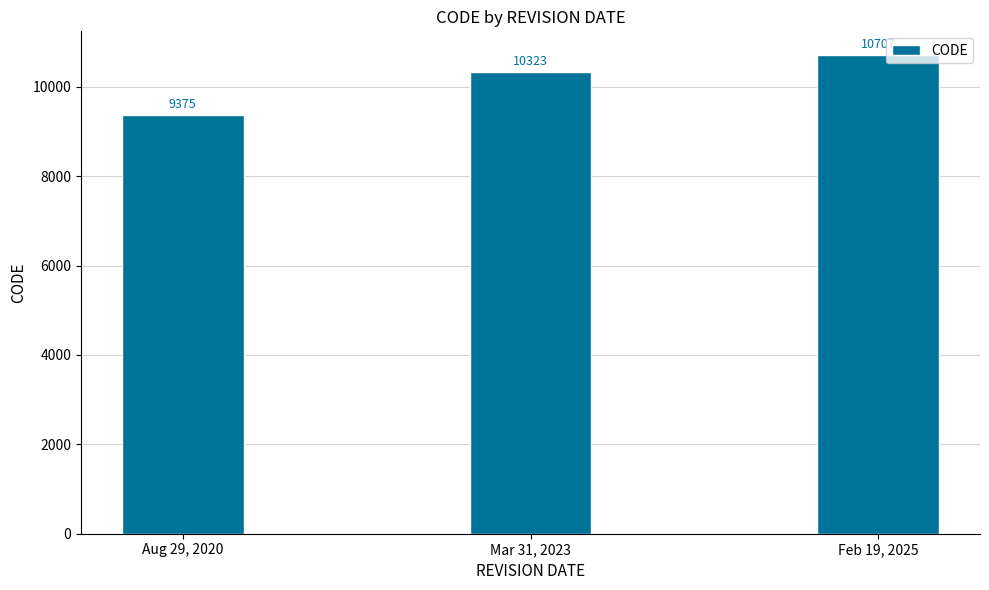

Approximately how many times larger is the value at Feb 19, 2025 compared to Mar 31, 2023?

1.0